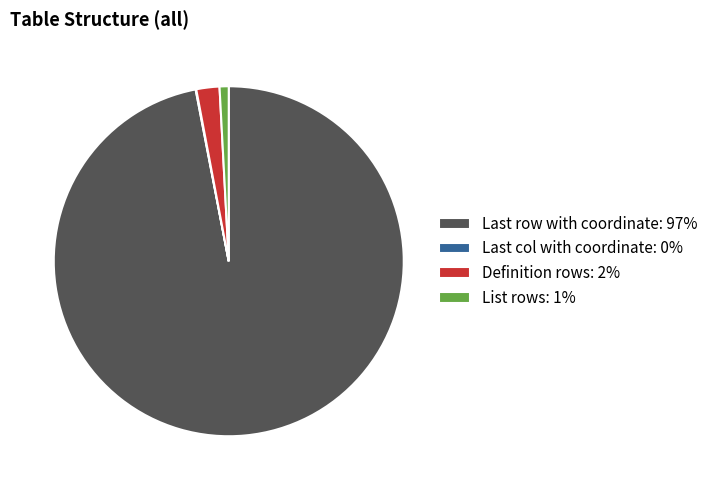

Which category has the biggest portion of the pie?

Last row with coordinate